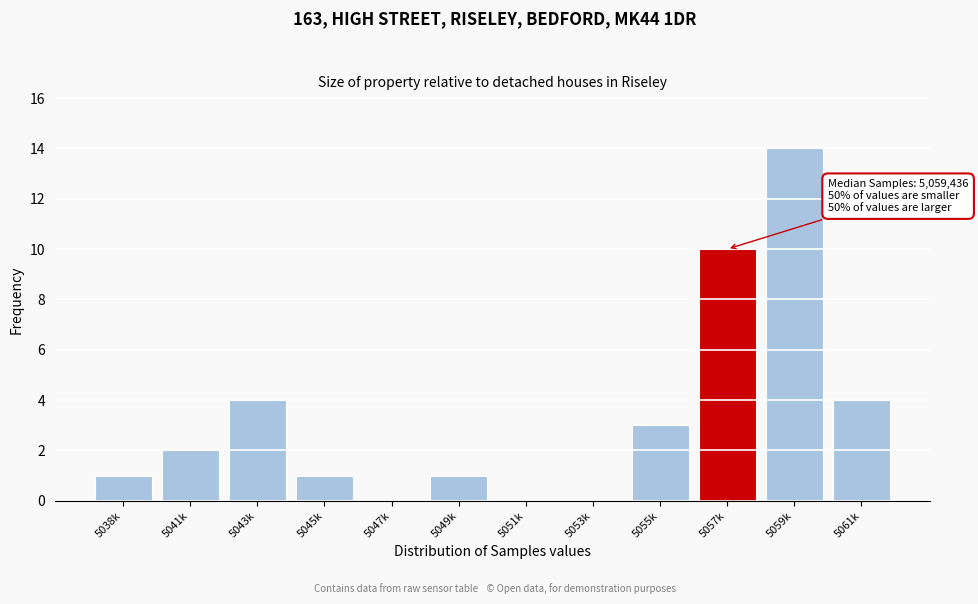

Reading left to right, list all the values displayed in this chart.

5038k=1	5041k=2	5043k=4	5045k=1	5047k=0	5049k=1	5051k=0	5053k=0	5055k=3	5057k=10	5059k=14	5061k=4